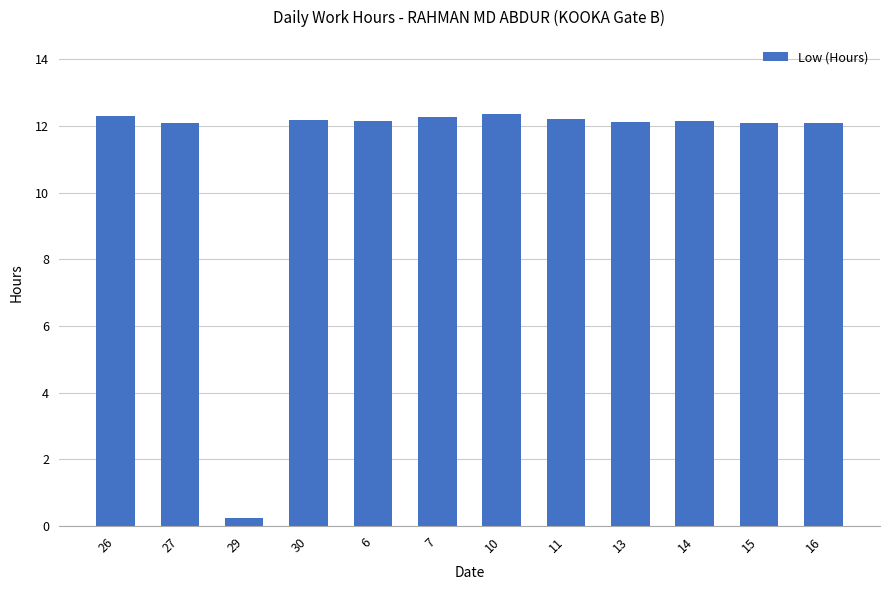

At which category does the chart reach its minimum across all series?

29